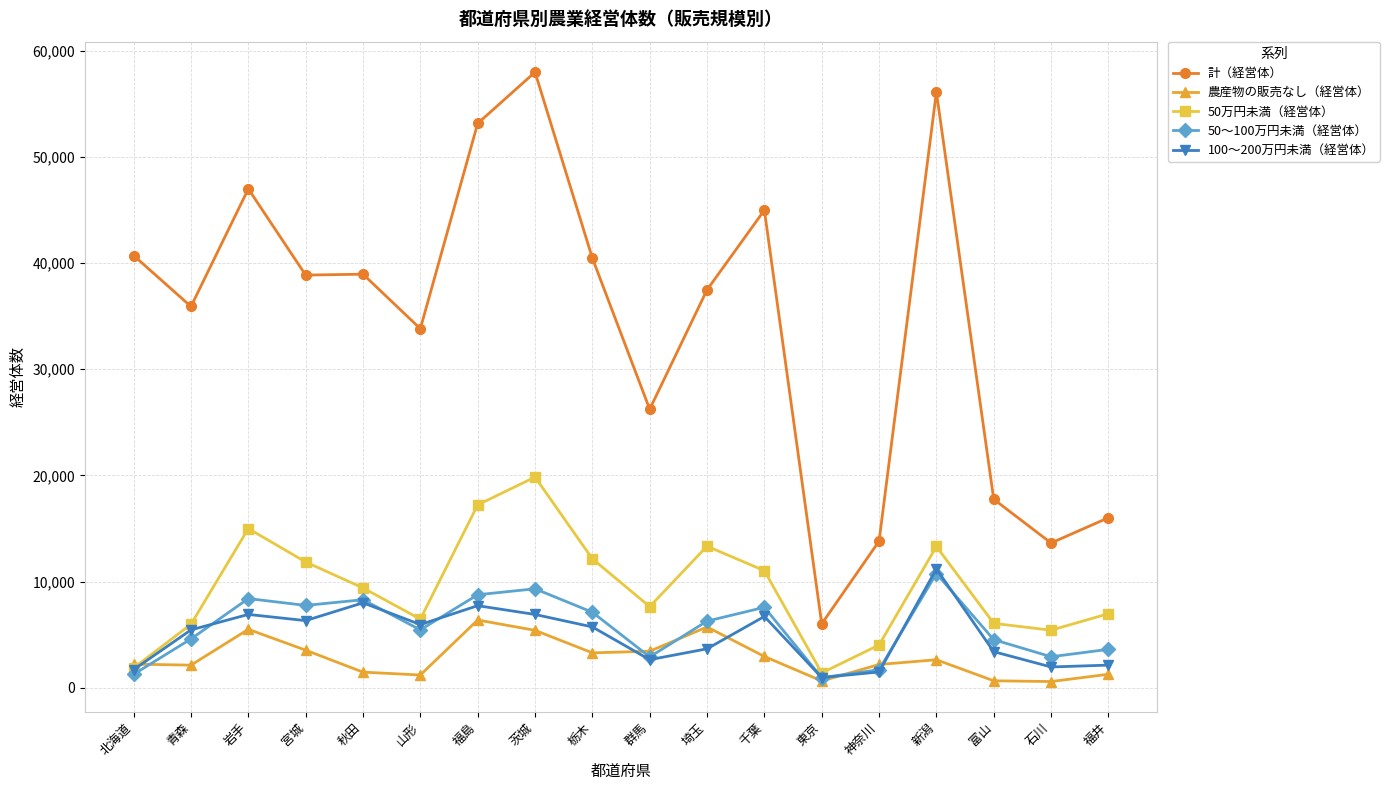

Count the number of data series in this chart.

5